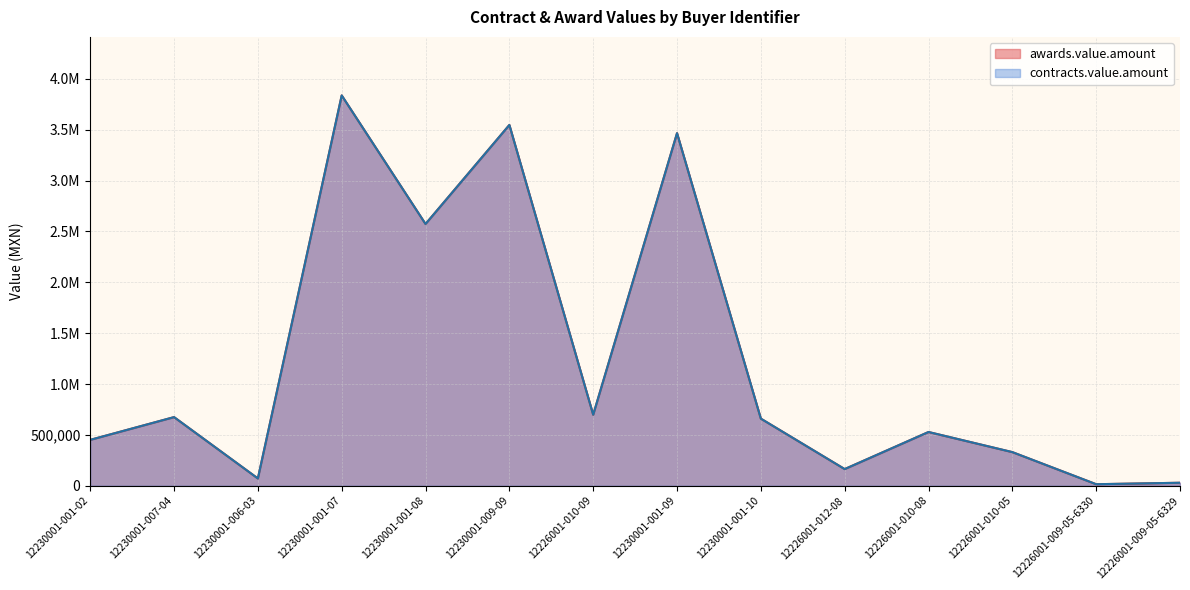

What is the sum of all awards.value.amount values?

17045016.0